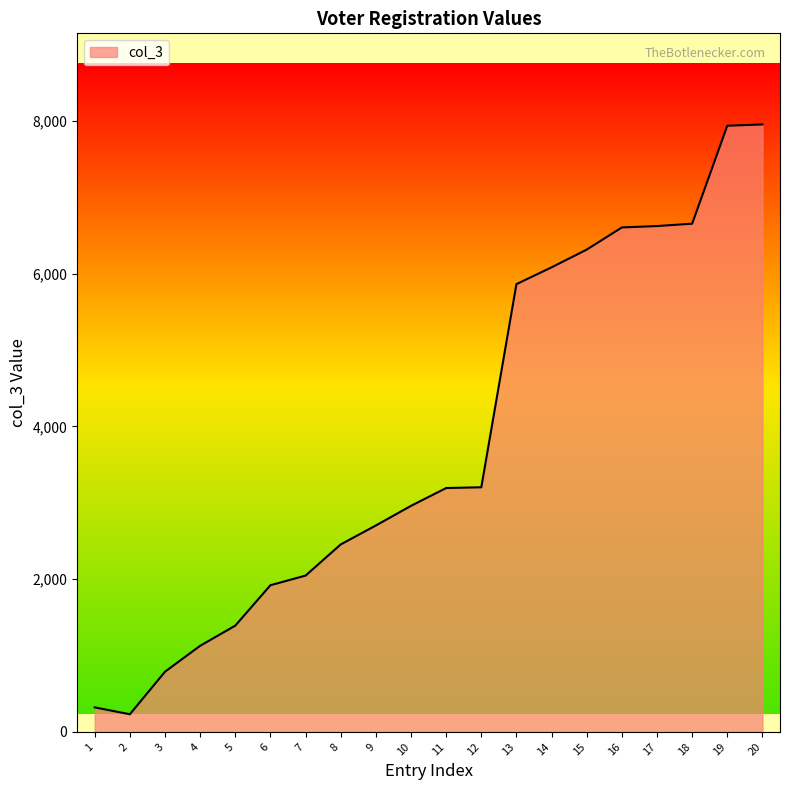

What is the difference between the values at 10 and 6?

1039